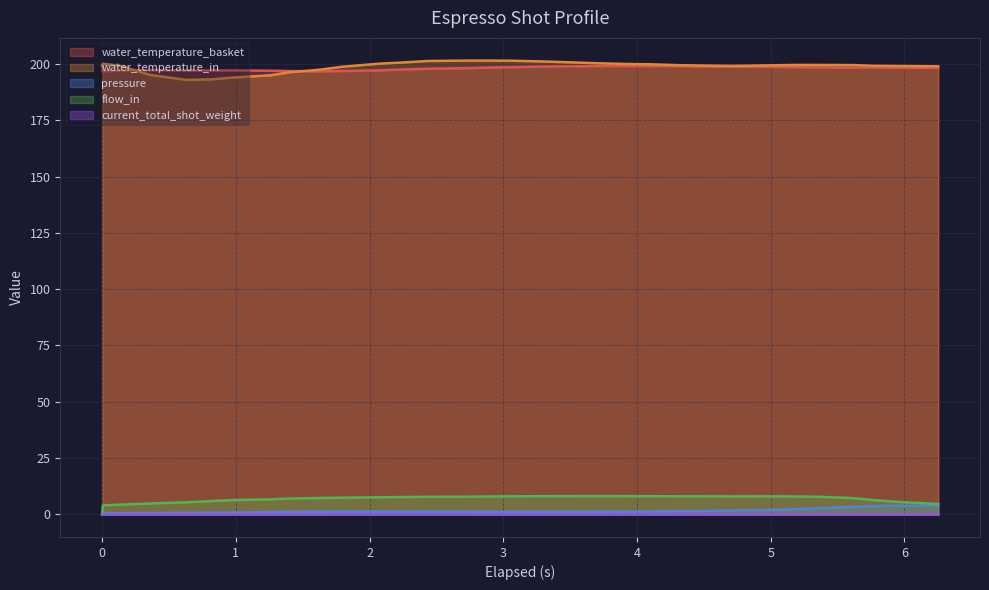

True or false: water_temperature_basket and pressure intersect in this chart.

False